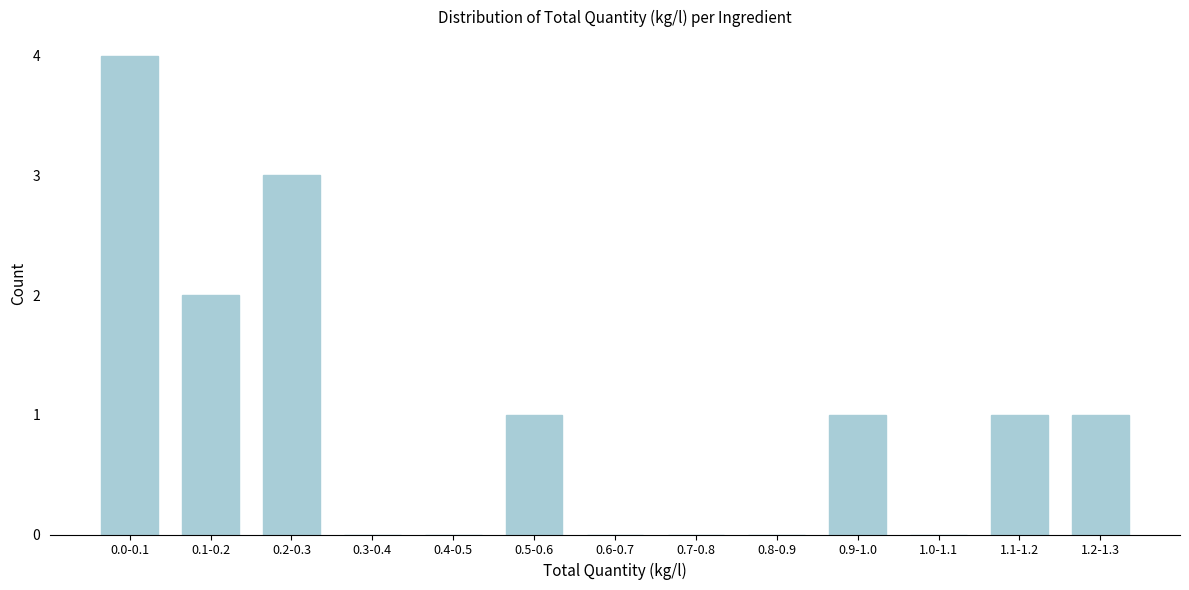

Reading left to right, extract all data points from this chart.

0.0-0.1=4	0.1-0.2=2	0.2-0.3=3	0.3-0.4=0	0.4-0.5=0	0.5-0.6=1	0.6-0.7=0	0.7-0.8=0	0.8-0.9=0	0.9-1.0=1	1.0-1.1=0	1.1-1.2=1	1.2-1.3=1